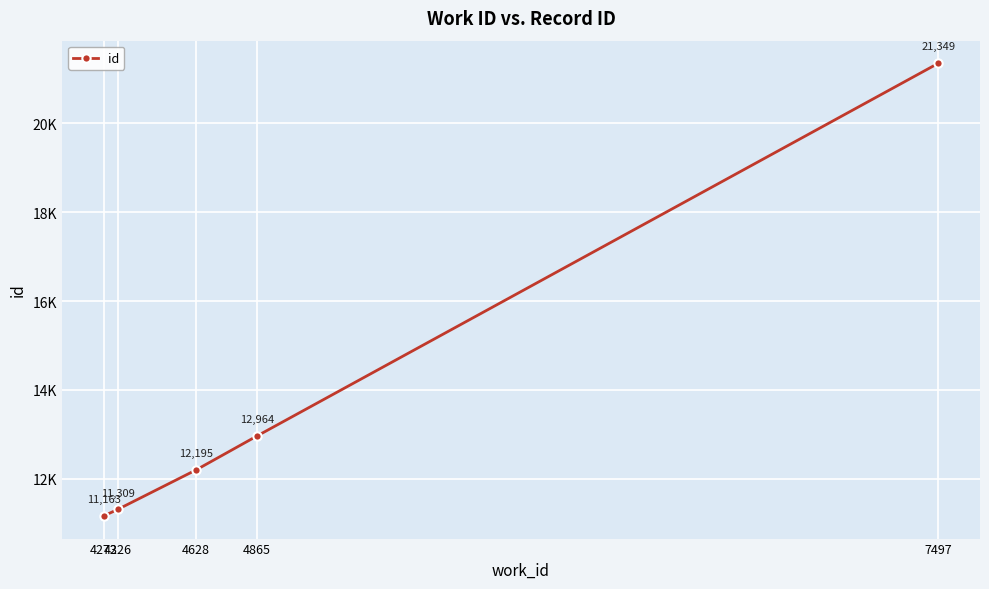

Is this an area chart (filled region under the line)?

No